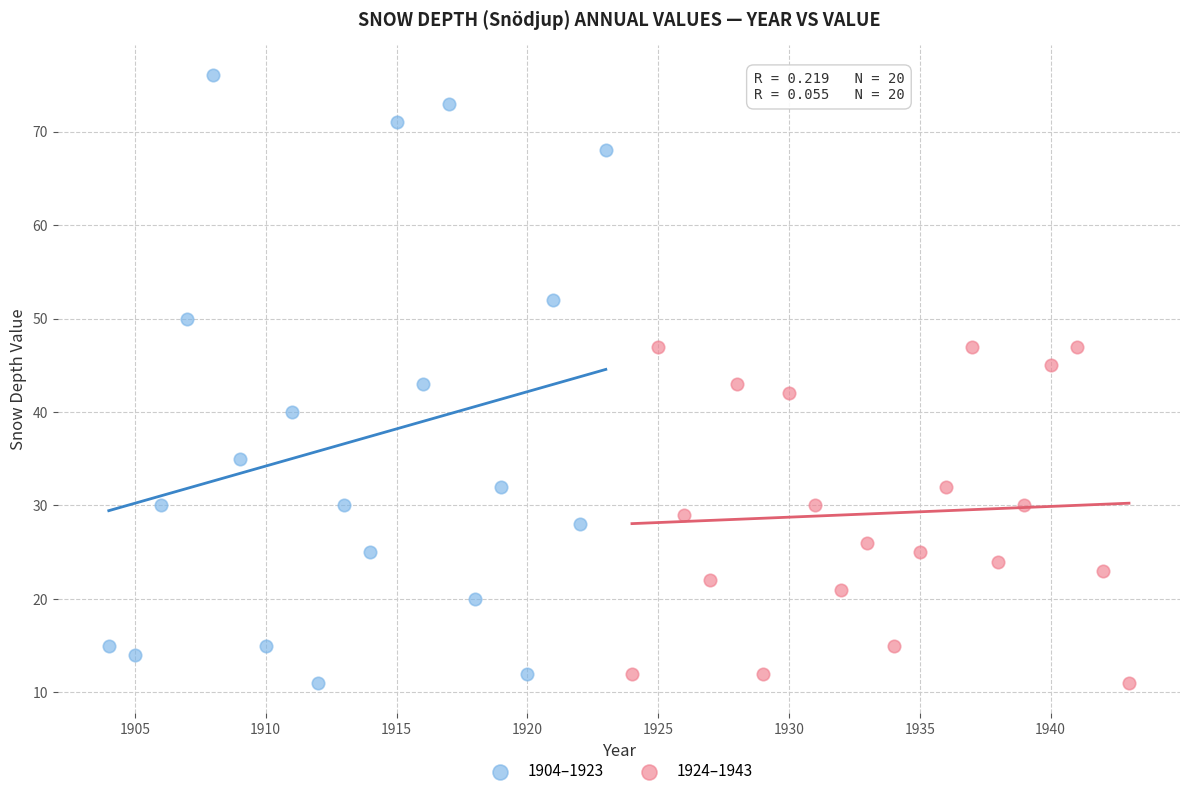

Which series contains the highest Y value?

1904–1923